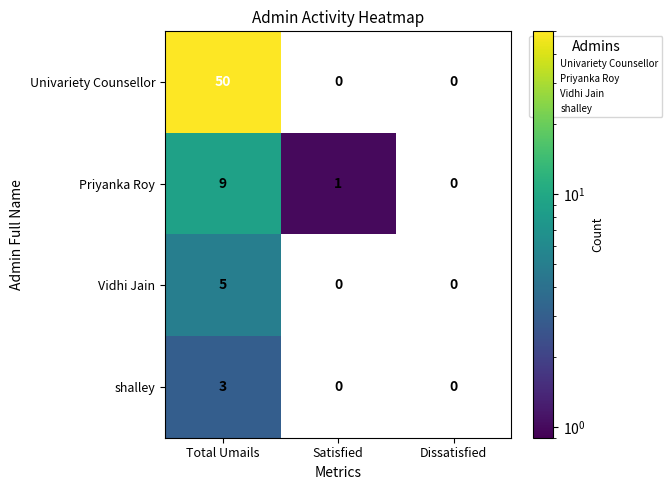

The value of Vidhi Jain at Total Umails is 1. True or false?

False